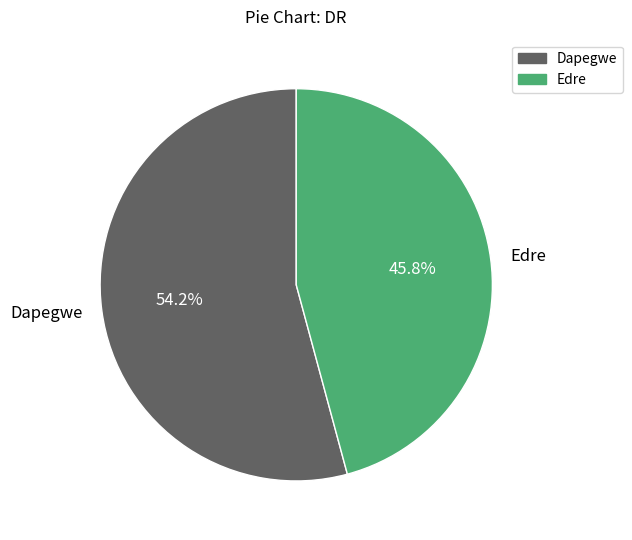

What is the majority slice?

Dapegwe